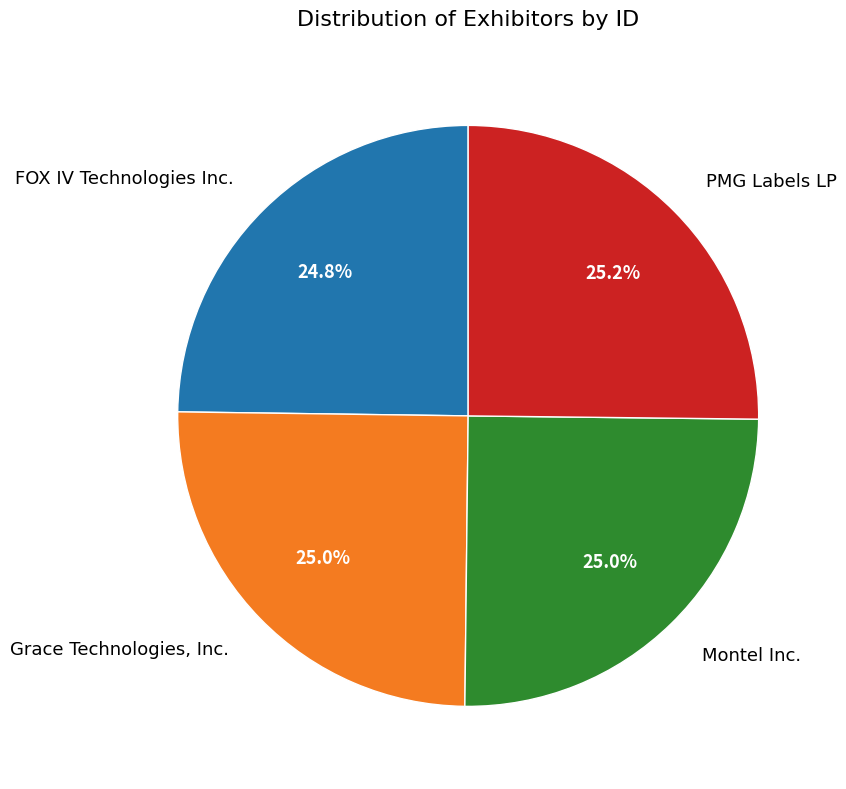

To the nearest percent, what percentage of the pie is FOX IV Technologies Inc.?

25%